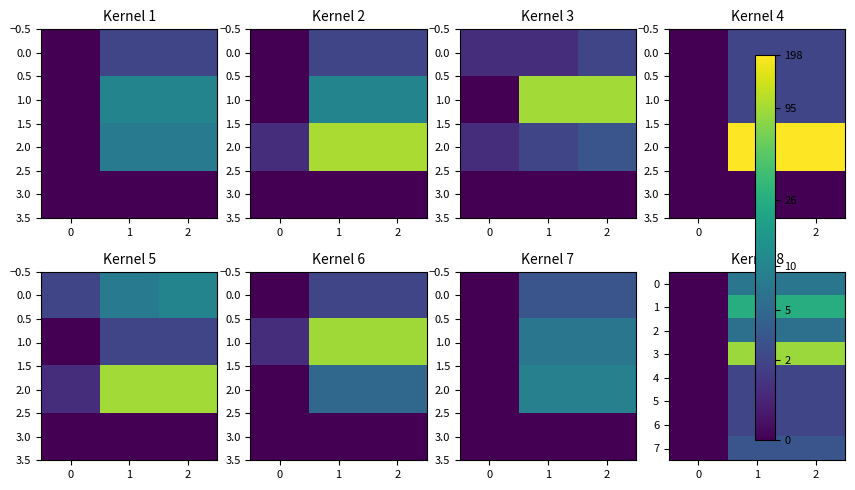

How many categories are shown in the chart?

3